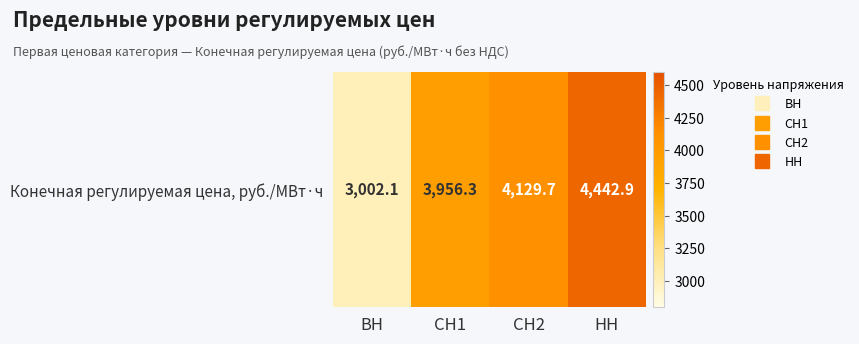

What is the difference between the second highest and minimum values?

1127.6